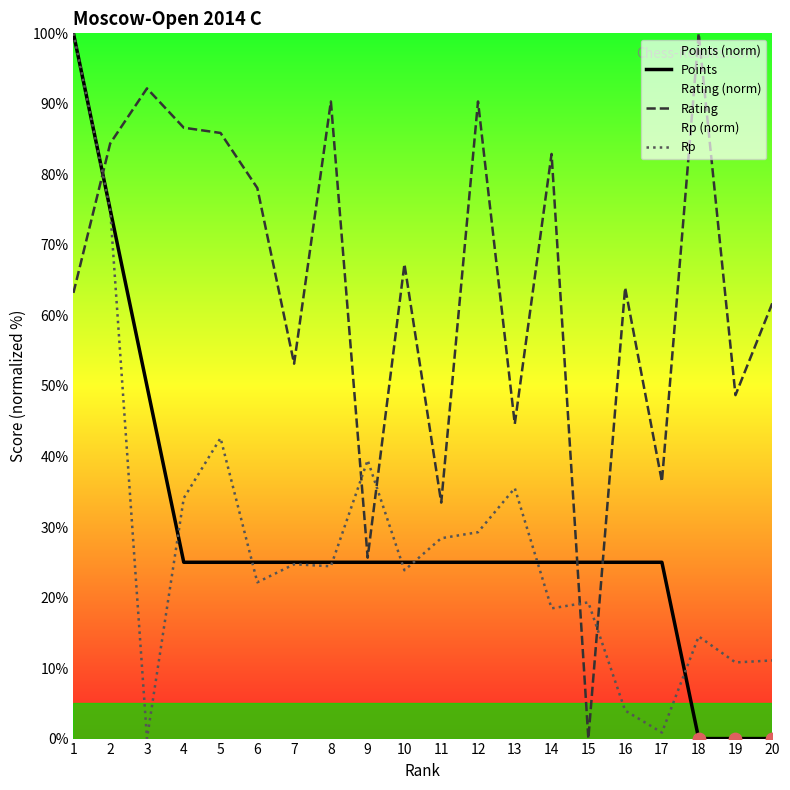

What are all the series names shown in the legend?

Points, Rating, Rp